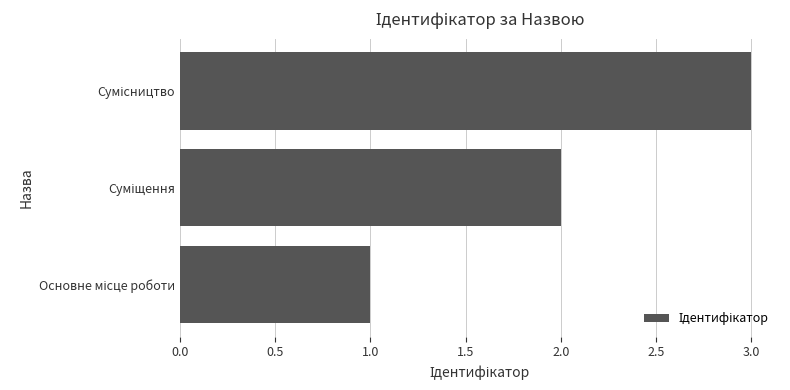

What is the sum of all values?

6